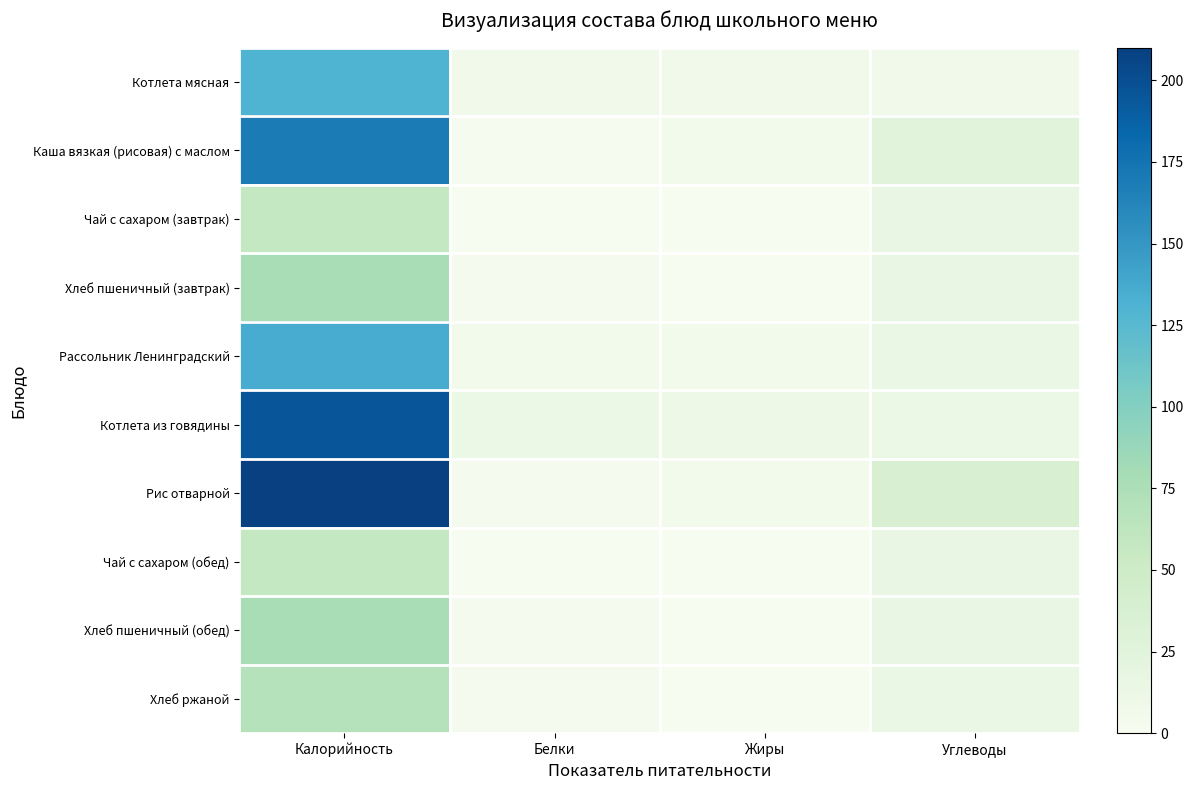

Which series changed the most between Калорийность and Белки?

Рис отварной